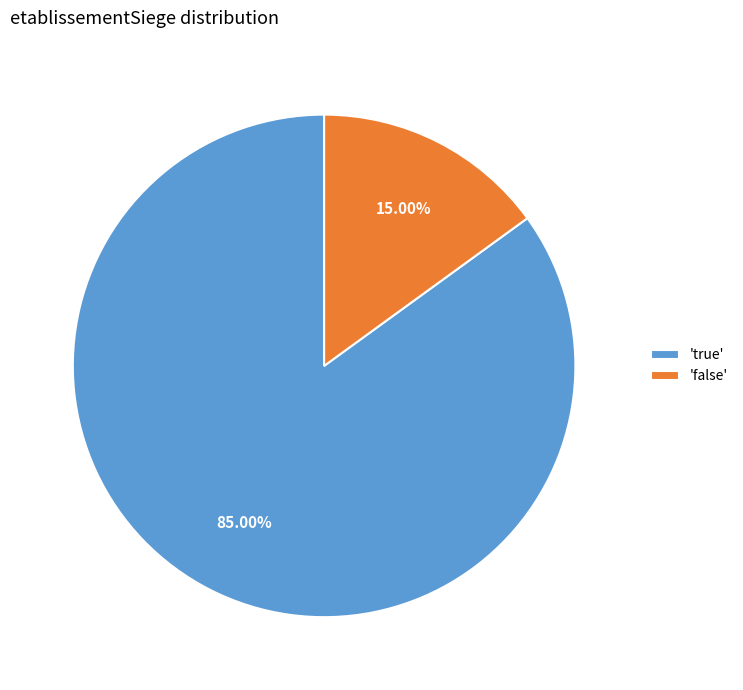

Which slice is the largest?

'true'